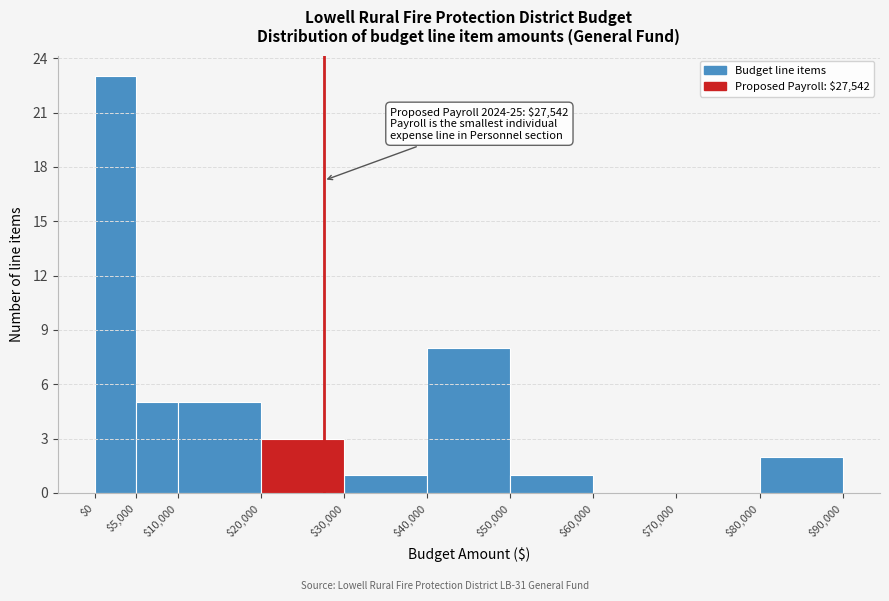

Which range on the x-axis has the tallest bar?

$0 to $5,000